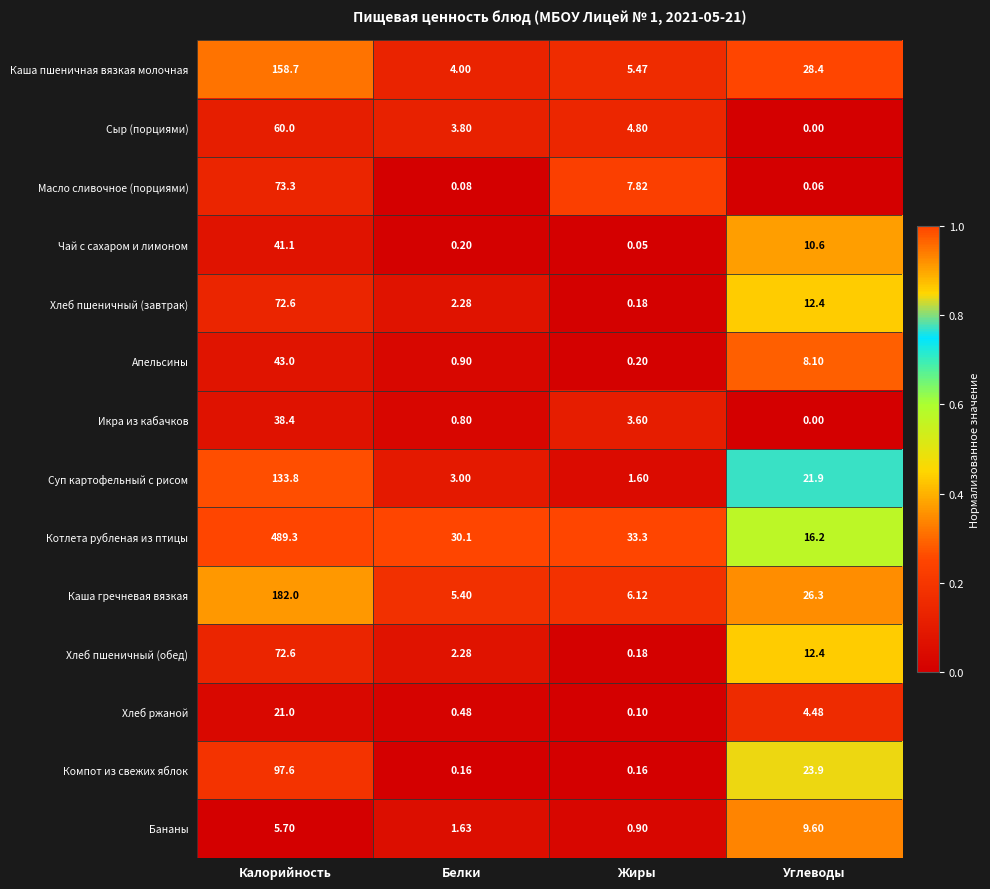

Which label corresponds to the smallest value in the chart?

Углеводы